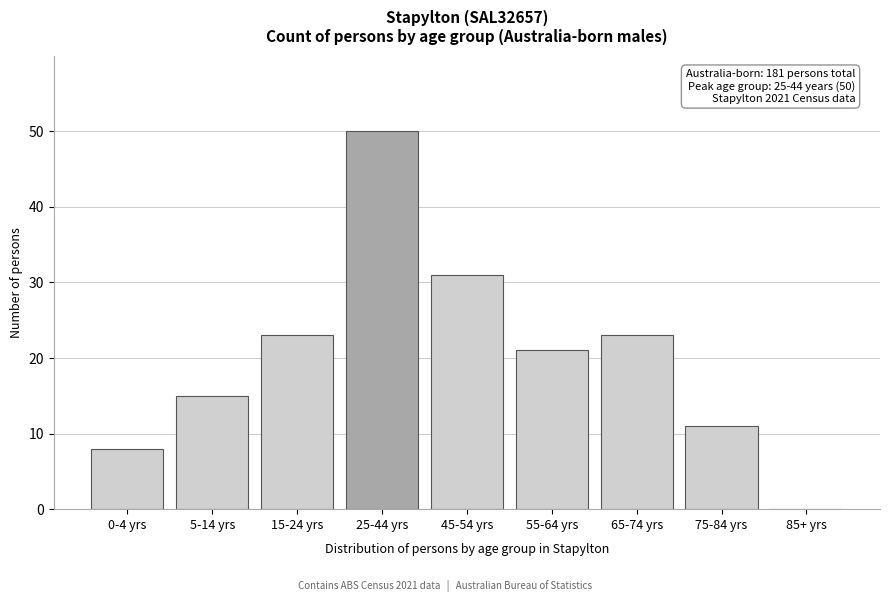

Reading left to right, list all the values displayed in this chart.

0-4 yrs=8	5-14 yrs=15	15-24 yrs=23	25-44 yrs=50	45-54 yrs=31	55-64 yrs=21	65-74 yrs=23	75-84 yrs=11	85+ yrs=0